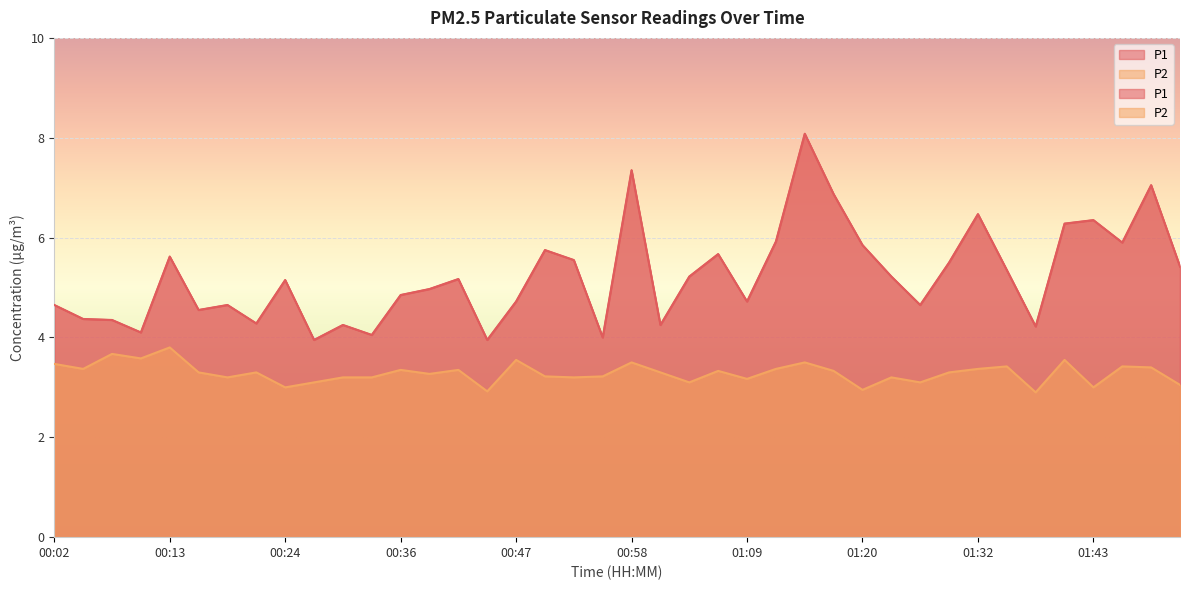

Where is P2 nearest to the value 3?

00:24